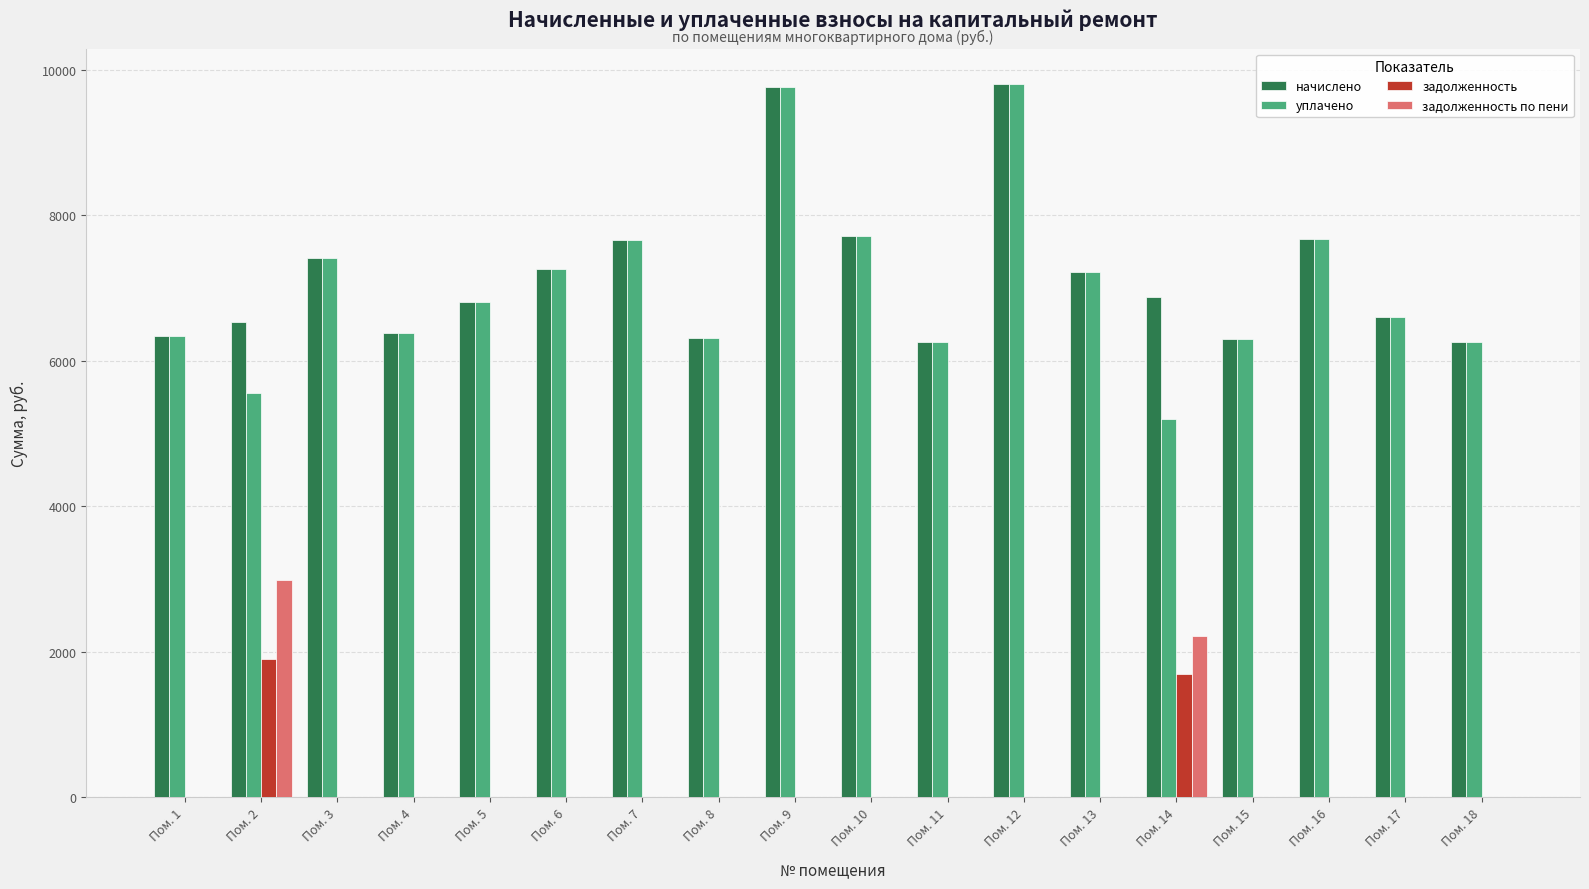

What is the sum of all уплачено values?

126518.4